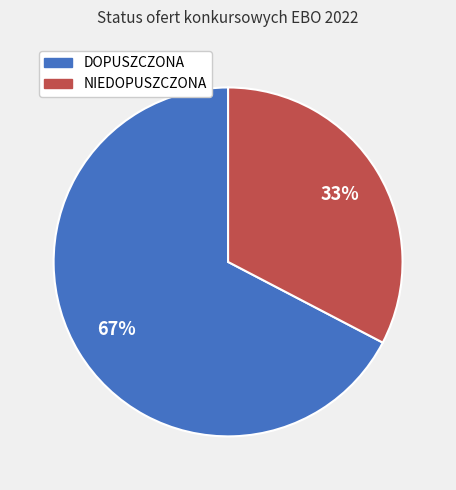

What is the largest slice in the pie chart?

DOPUSZCZONA